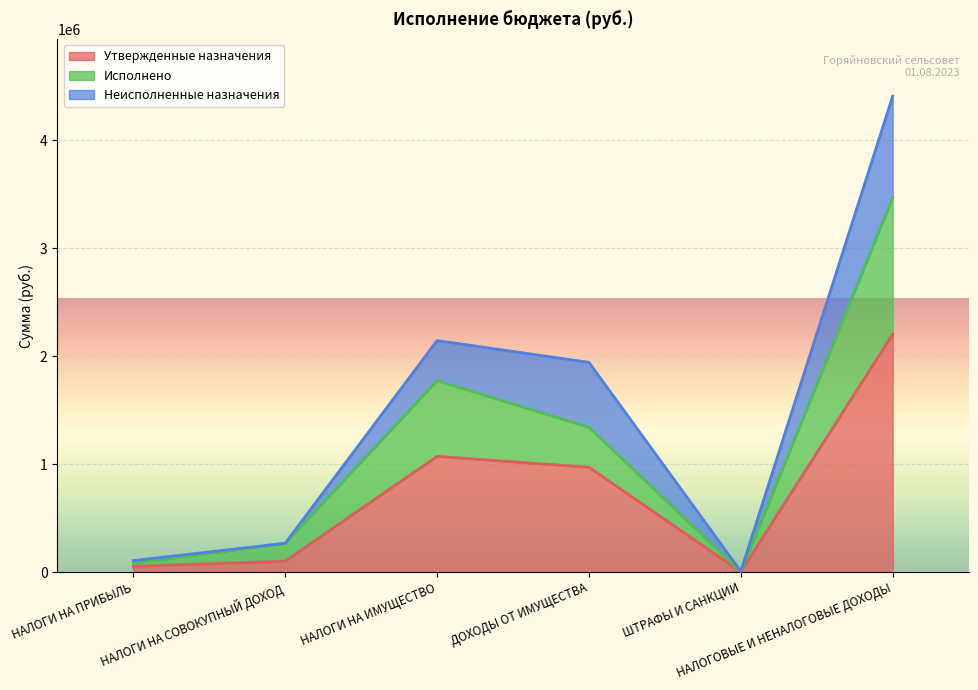

Which series has the widest spread of values?

Исполнено